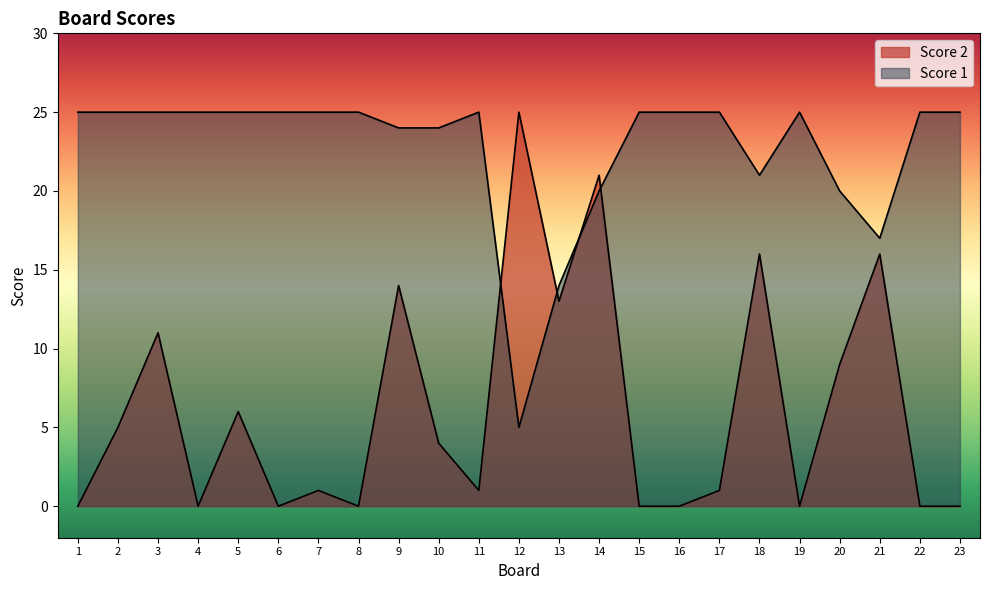

What is the sum of the Score 1 values at 4 and 20?

45